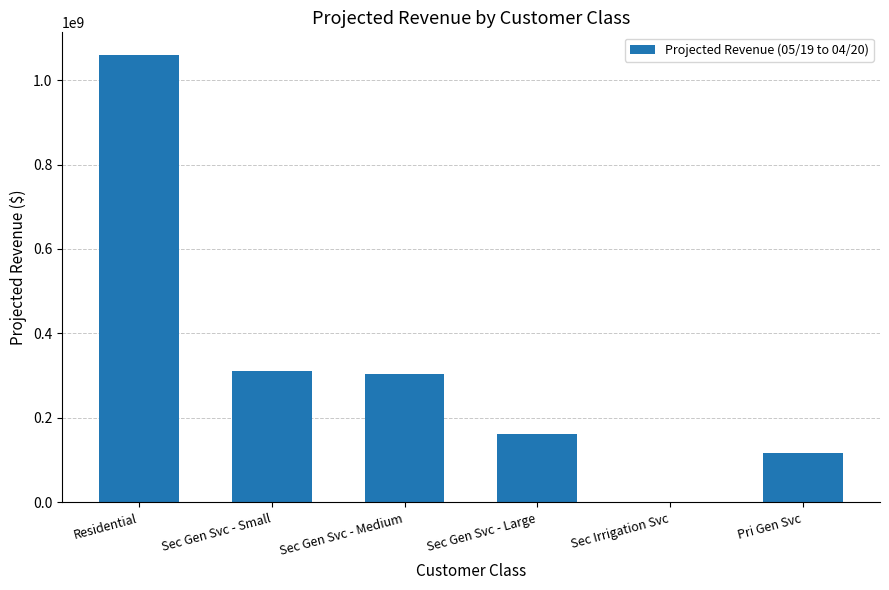

Between Sec Gen Svc - Large and Sec Gen Svc - Medium, which is larger?

Sec Gen Svc - Medium